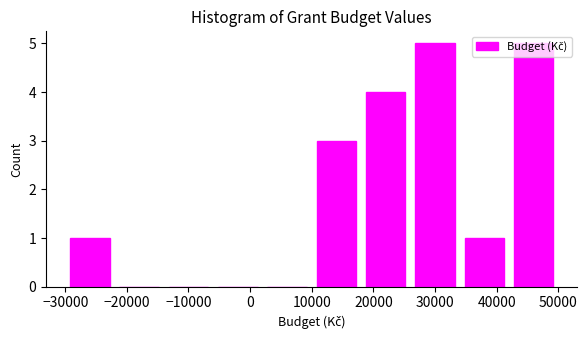

Reading left to right, transcribe this chart: for each bar, give the range it covers on the x-axis and its height. The values are not printed on the chart, so give them approximately, as read against the axis.

-30000 to -22000: 1
-22000 to -14000: 0
-14000 to -6000: 0
-6000 to 2000: 0
2000 to 10000: 0
10000 to 18000: 3
18000 to 26000: 4
26000 to 34000: 5
34000 to 42000: 1
42000 to 50000: 5